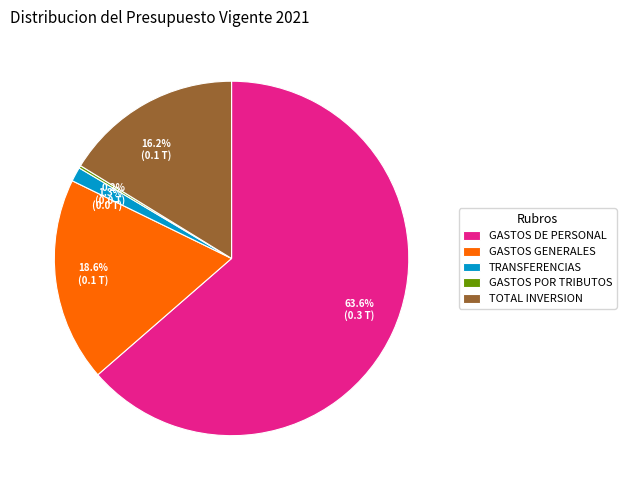

What is the largest slice in the pie chart?

GASTOS DE PERSONAL